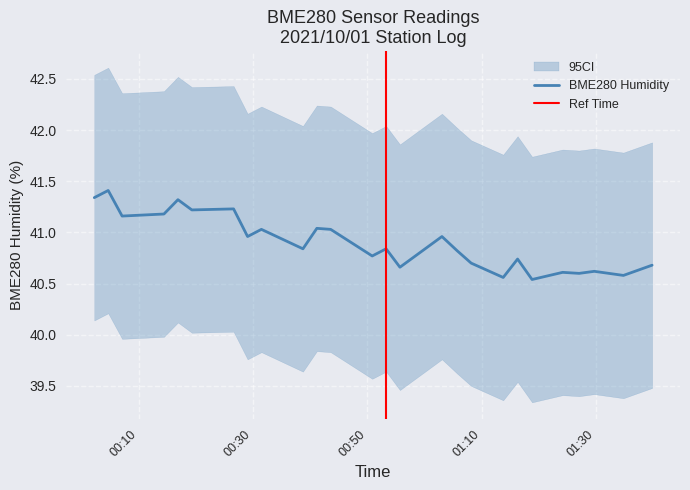

True or false: BME280_temperature and BME280_humidity cross at least once.

False